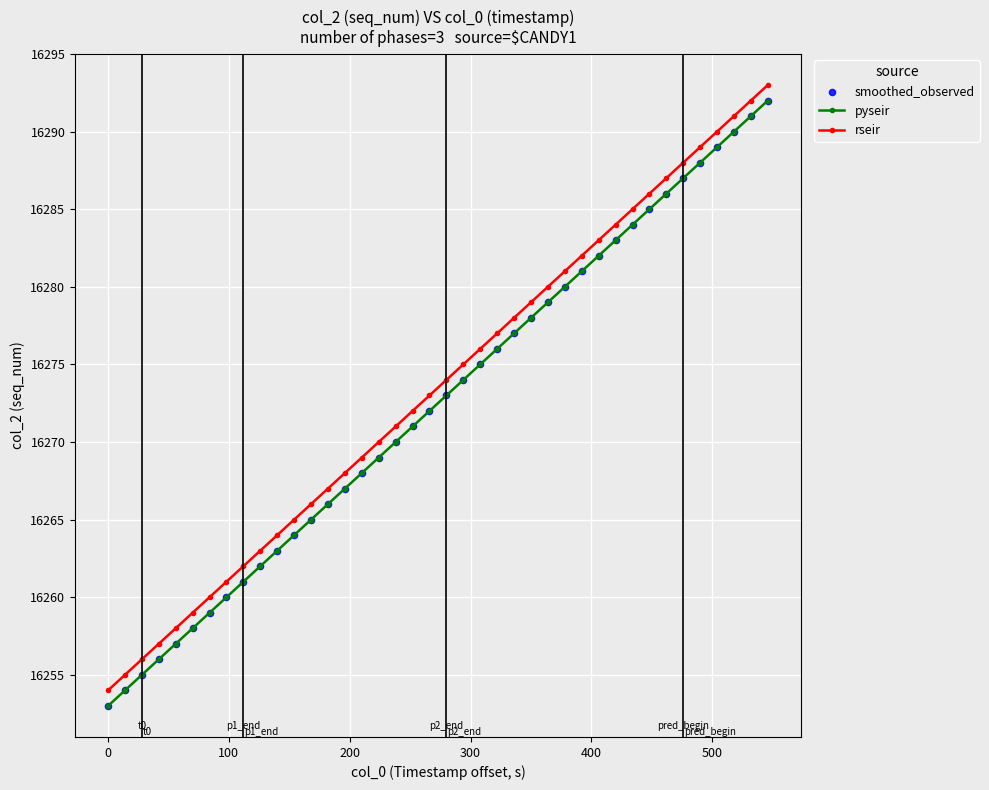

What is the value of the rseir point at the 36th from the left?

16289